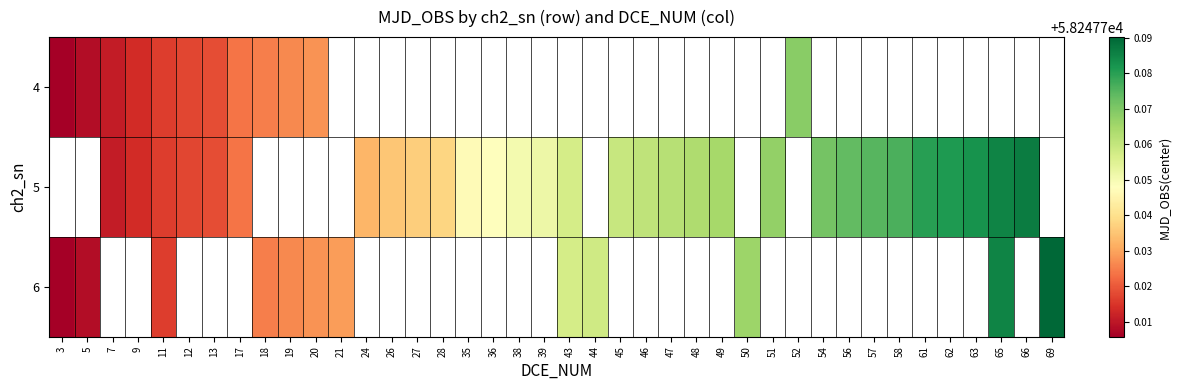

What is the smallest value displayed?

58247.7